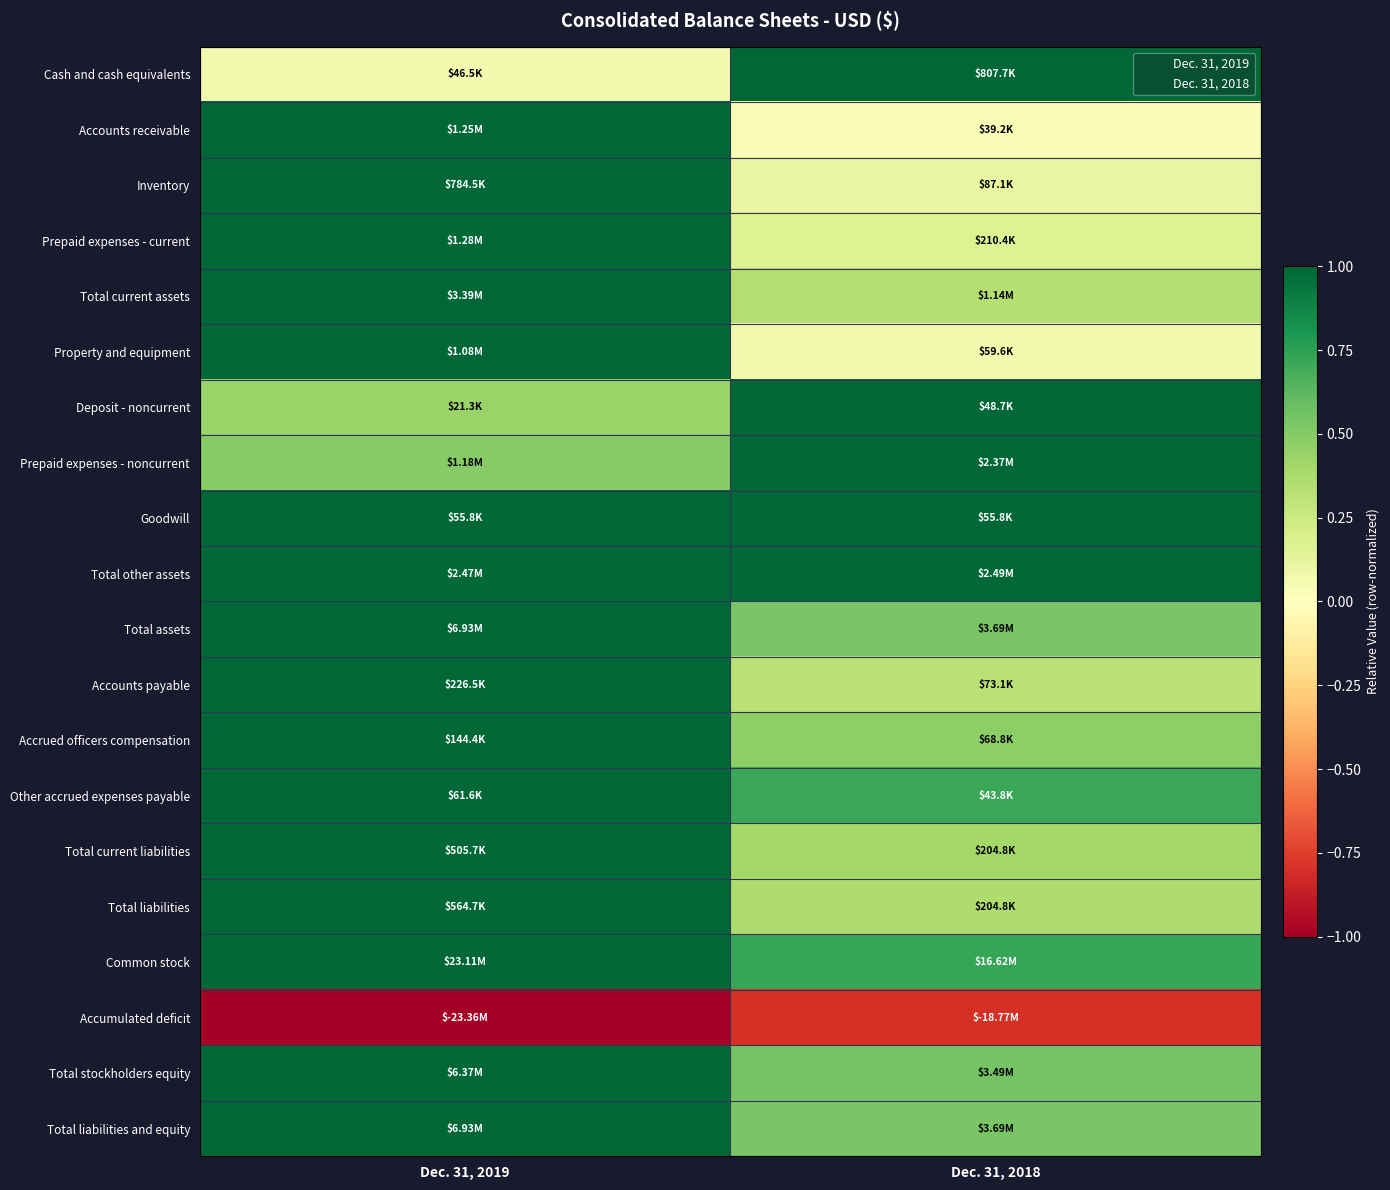

How many distinct data groups are displayed?

20